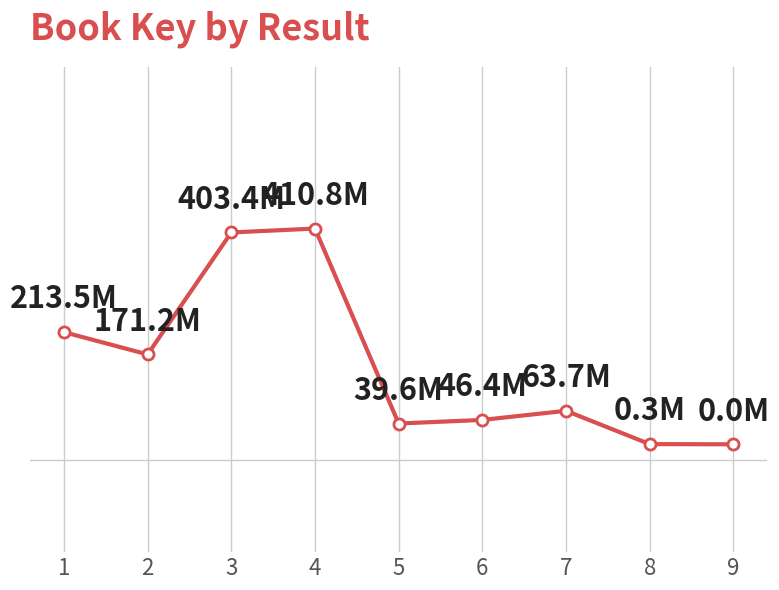

Is this an area chart (filled region under the line)?

No